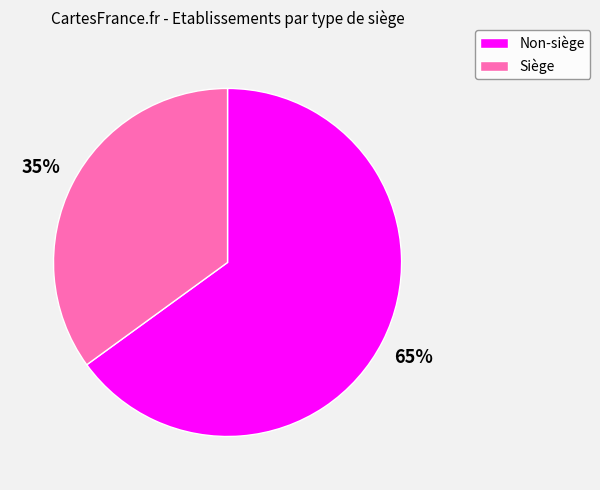

Is there a majority slice in this chart?

Yes